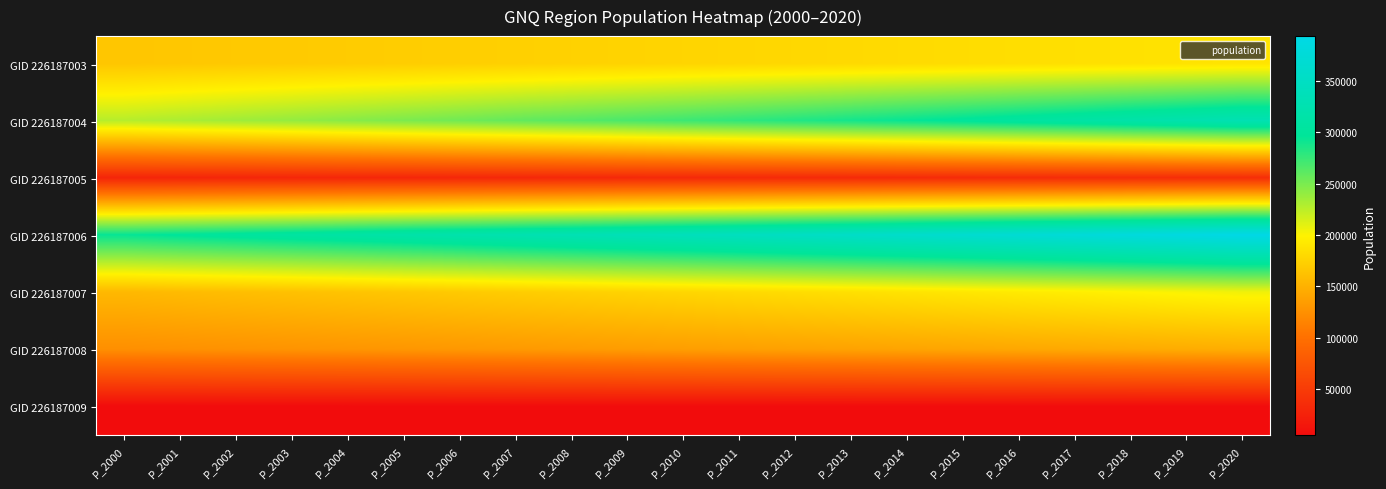

Which label corresponds to the smallest value in the chart?

P_2000